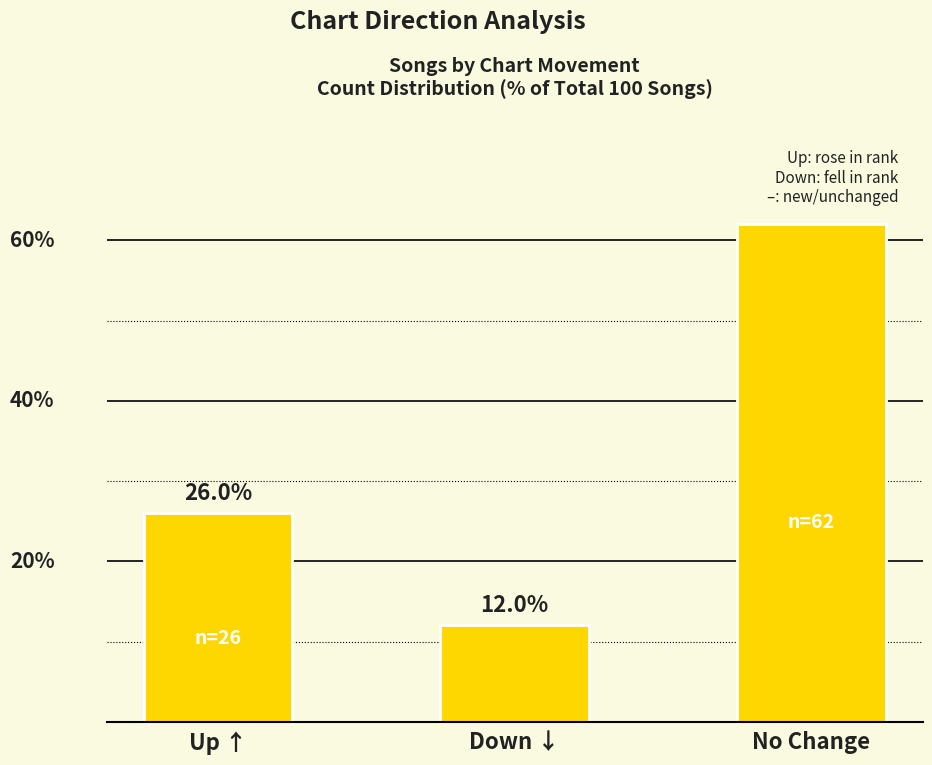

List the labels in order of value, smallest first.

Down ↓, Up ↑, No Change